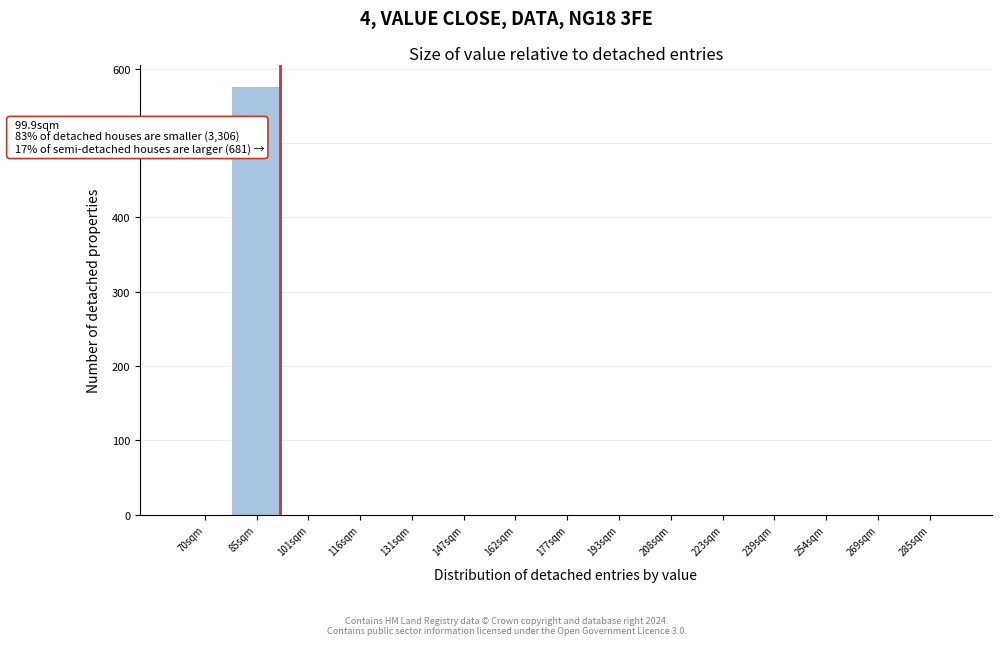

Reading right to left, extract all data points from this chart.

285sqm=0	269sqm=0	254sqm=0	239sqm=0	223sqm=0	208sqm=0	193sqm=0	177sqm=0	162sqm=0	147sqm=0	131sqm=0	116sqm=0	101sqm=0	85sqm=577	70sqm=0